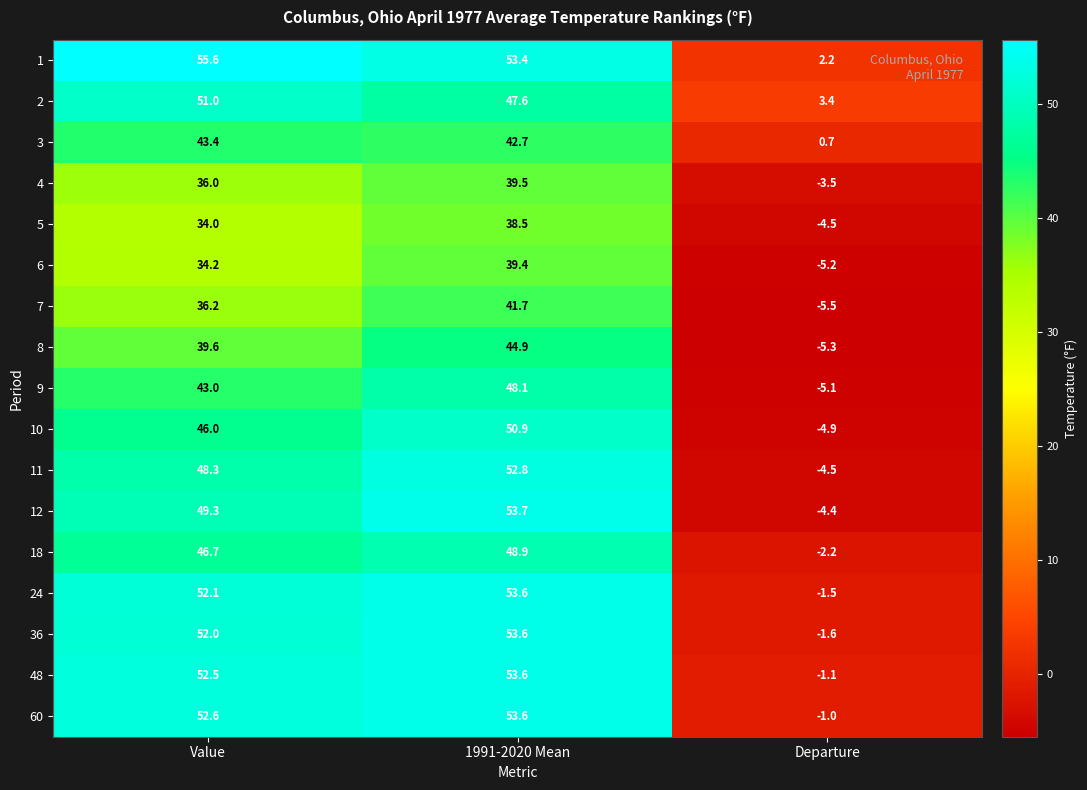

The value of 36 at Departure is -1.6. True or false?

True